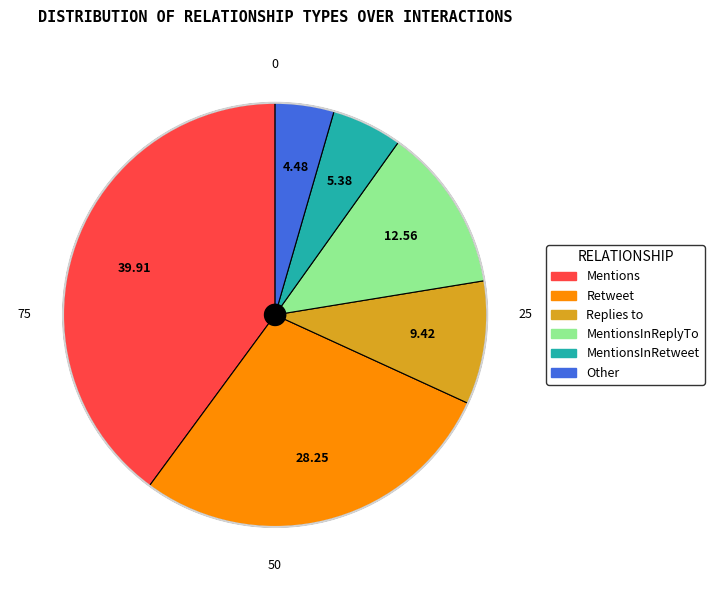

Is there any slice that represents more than half of the pie?

No